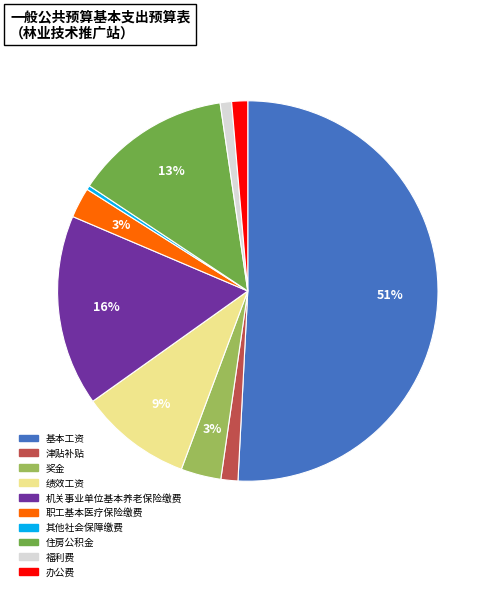

What percentage is the 奖金 slice, to the nearest percent?

3%